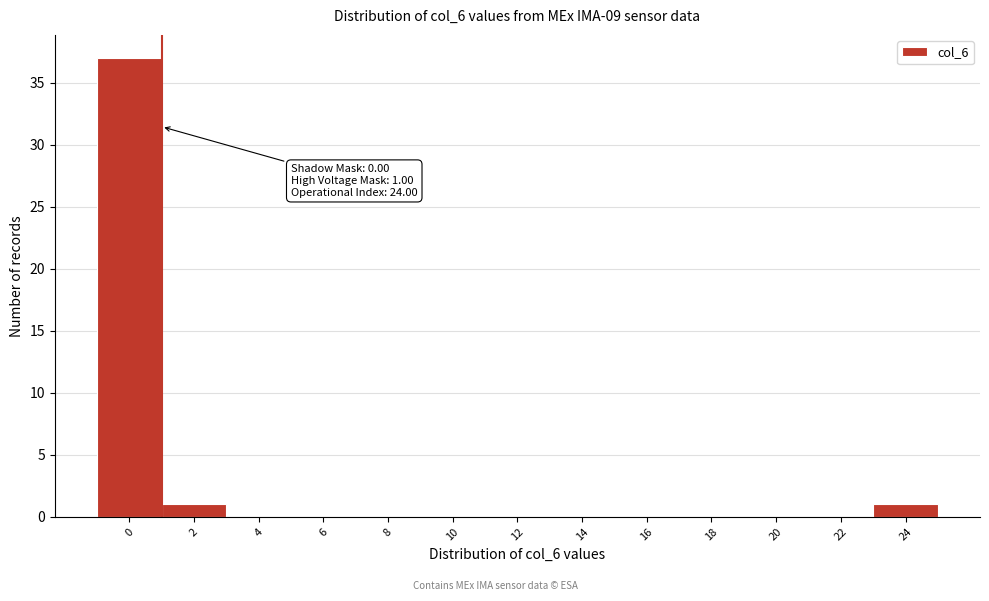

Which range on the x-axis has the tallest bar?

-1 to 1